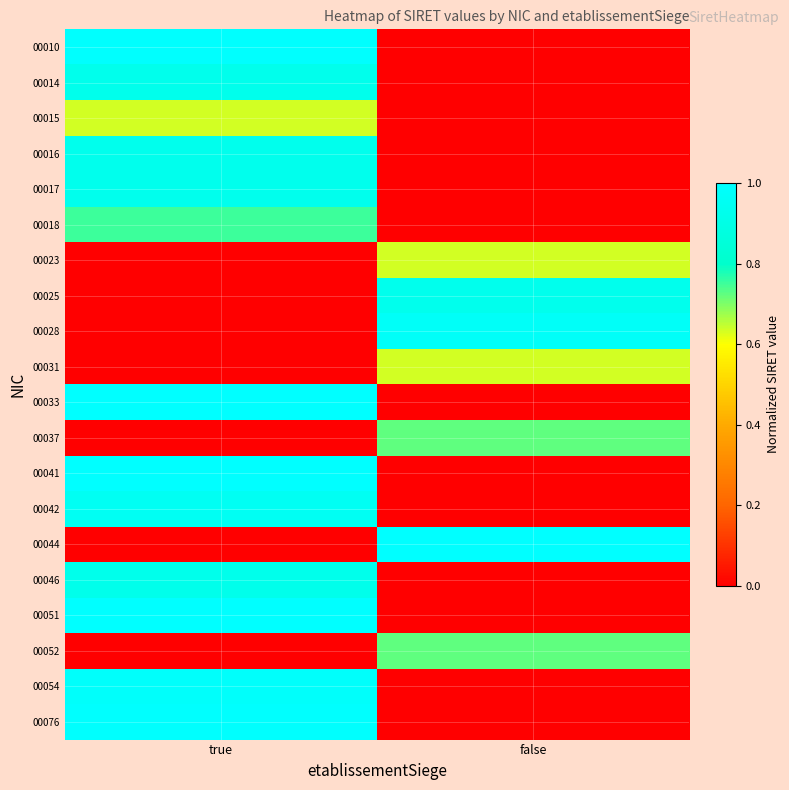

How many categories are shown in the chart?

2